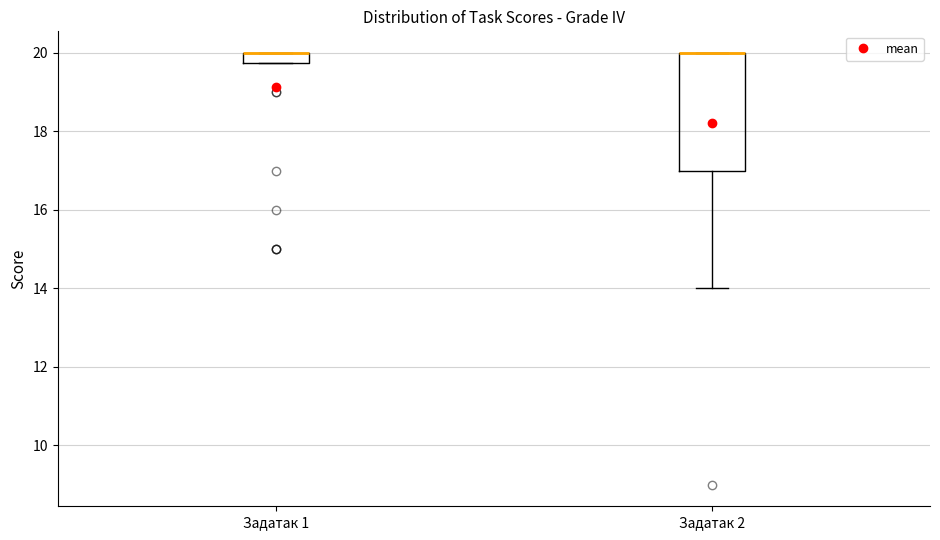

Comparing the boxes themselves (not the whiskers), which one is the tallest?

Задатак 2